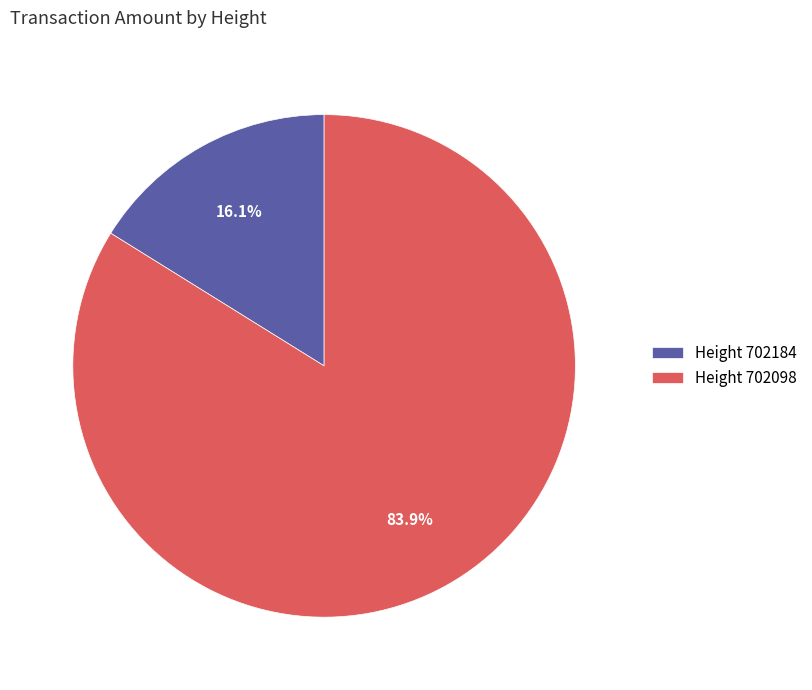

How much of the chart is everything except Height 702098?

16.1%